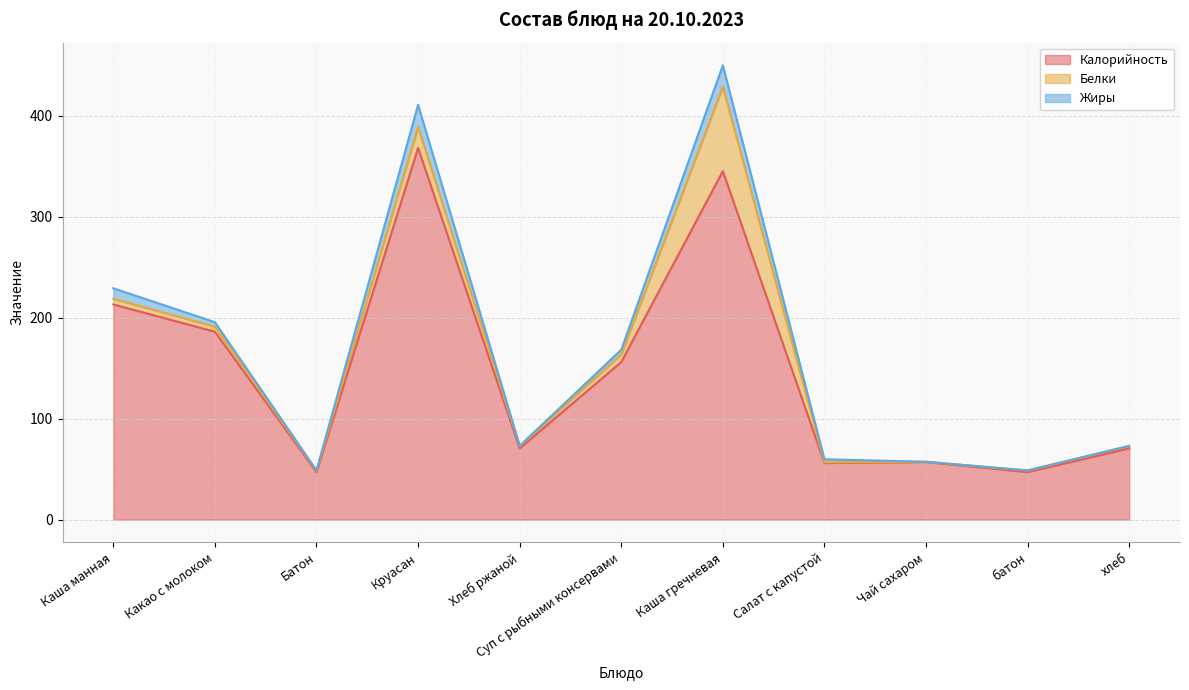

Rank the series by their maximum value, from highest to lowest.

Калорийность, Белки, Жиры